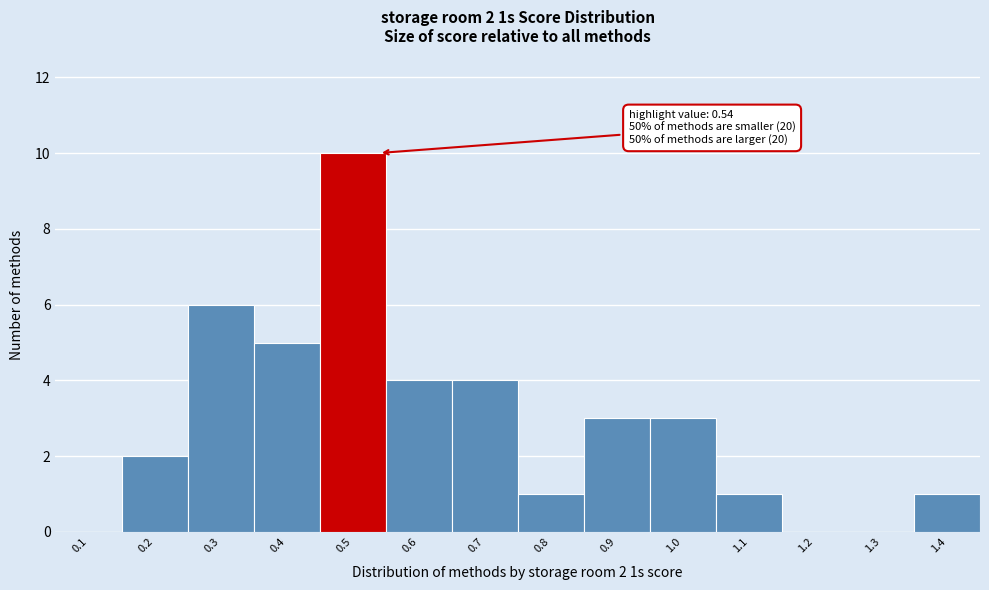

Reading left to right, list all the values displayed in this chart.

0.1=0	0.2=2	0.3=6	0.4=5	0.5=10	0.6=4	0.7=4	0.8=1	0.9=3	1.0=3	1.1=1	1.2=0	1.3=0	1.4=1